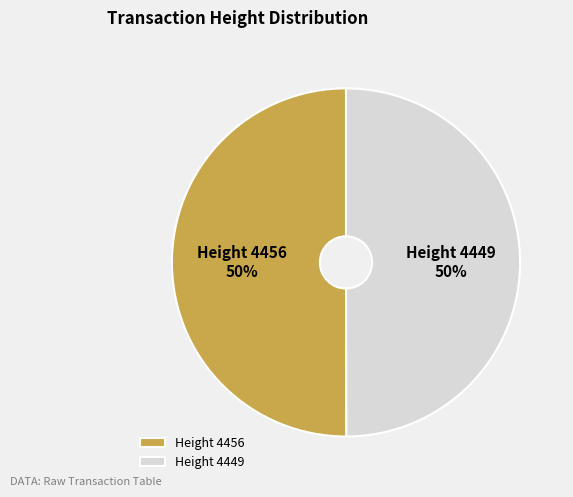

Is it true that Height 4449 is 50% of the pie?

True